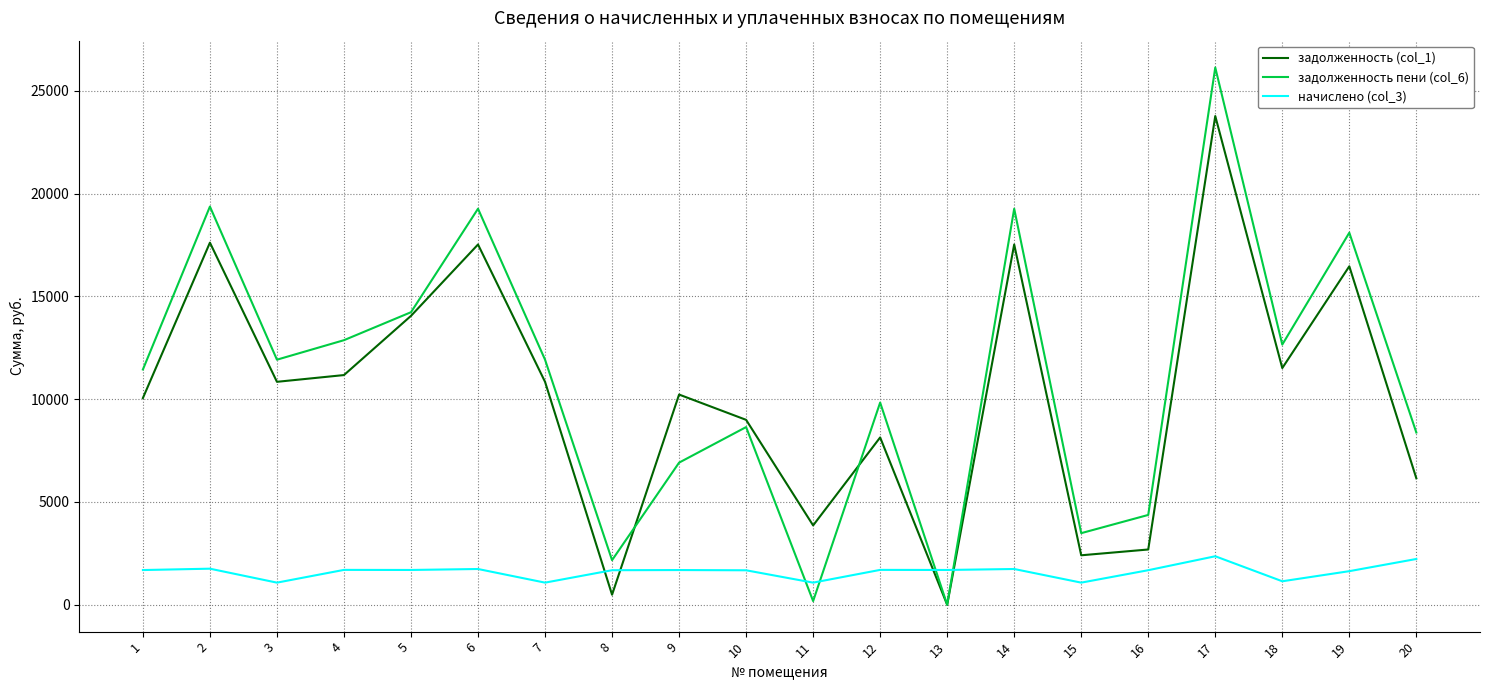

What is the total value across all series at 13?

1696.8